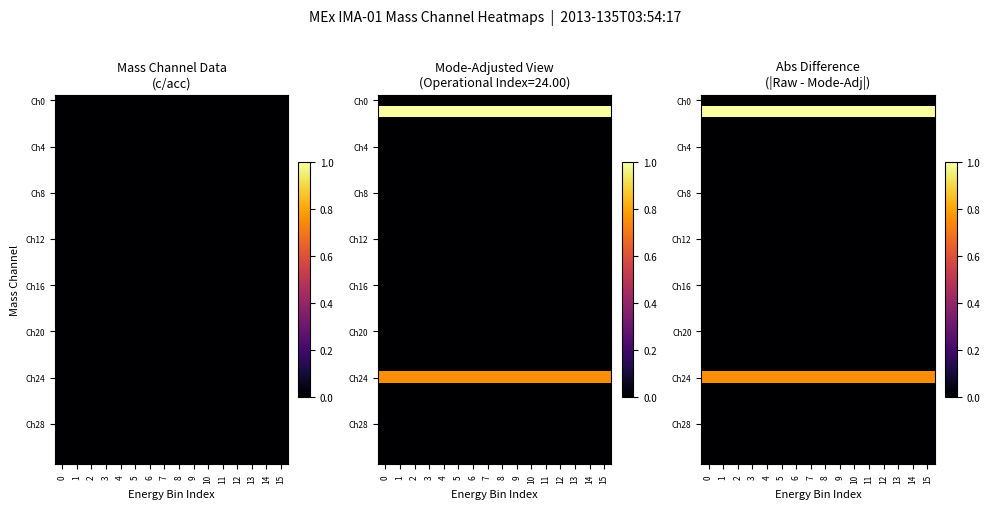

Read the Ch24 value at 13.

0.8